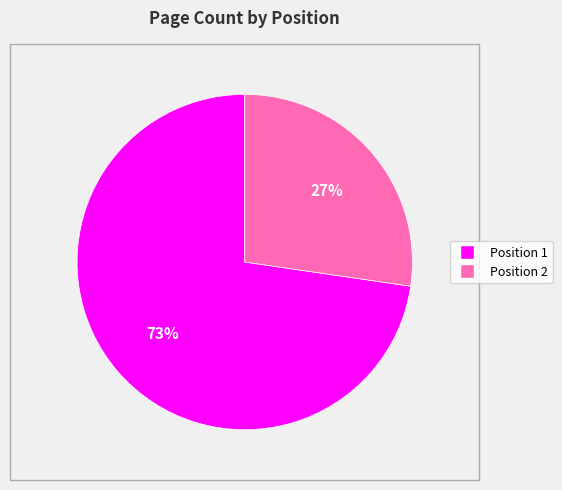

To the nearest percent, what is the average slice percentage?

50%